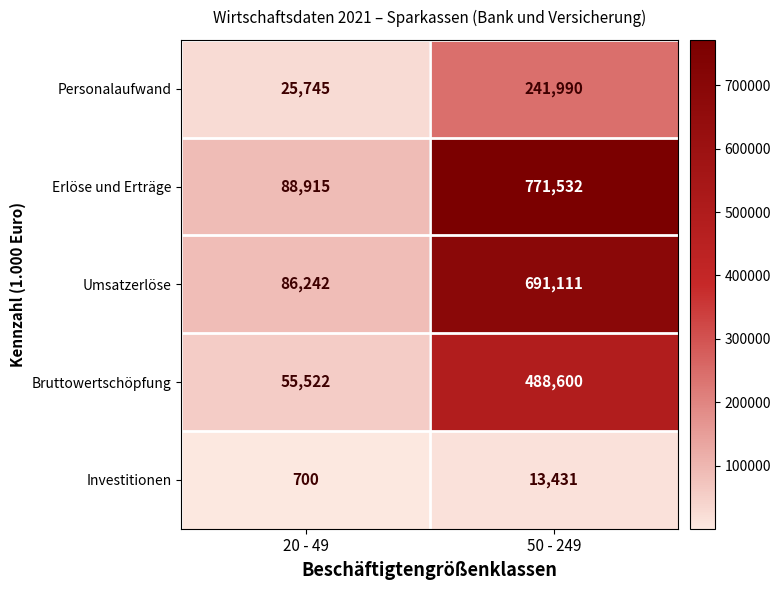

Reading left to right, what are all the values shown in this chart?

Personalaufwand: 25745	241990
Erlöse und Erträge: 88915	771532
Umsatzerlöse: 86242	691111
Bruttowertschöpfung: 55522	488600
Investitionen: 700	13431